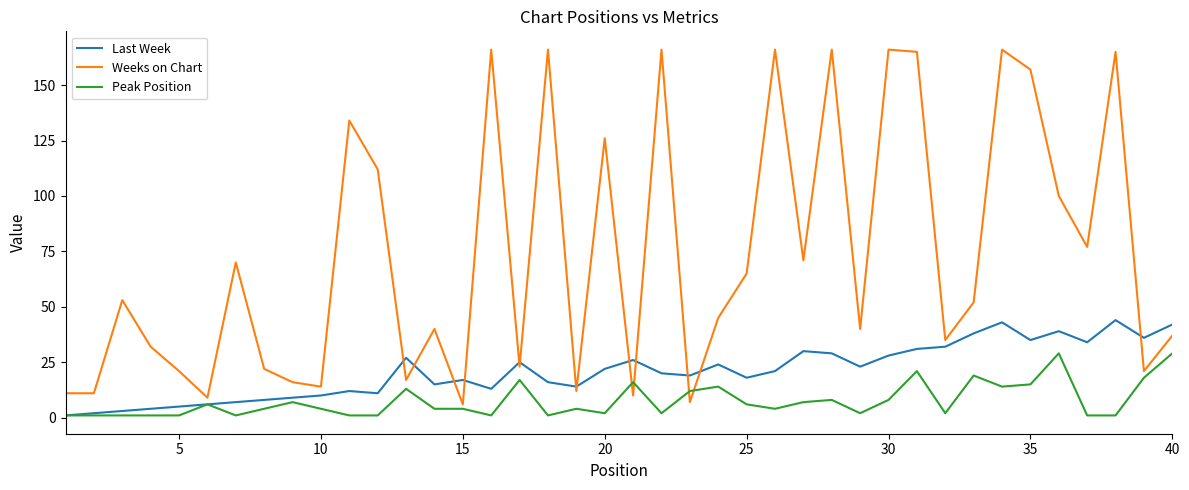

Which series has the largest total across all categories?

Weeks on Chart